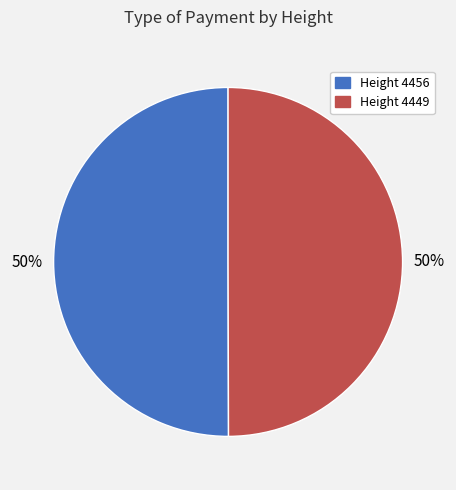

To the nearest percent, what percentage of the pie is Height 4449?

50%